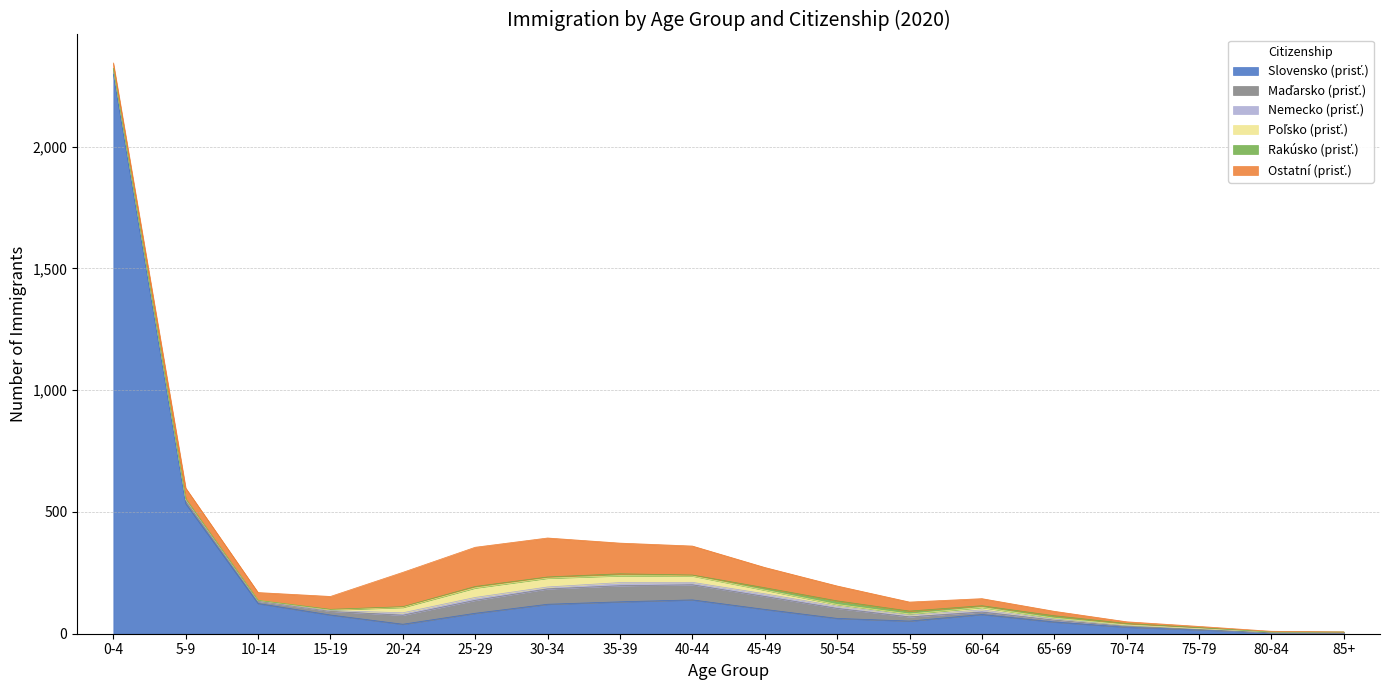

At which label is Nemecko (prisť.) closest to 7?

55-59